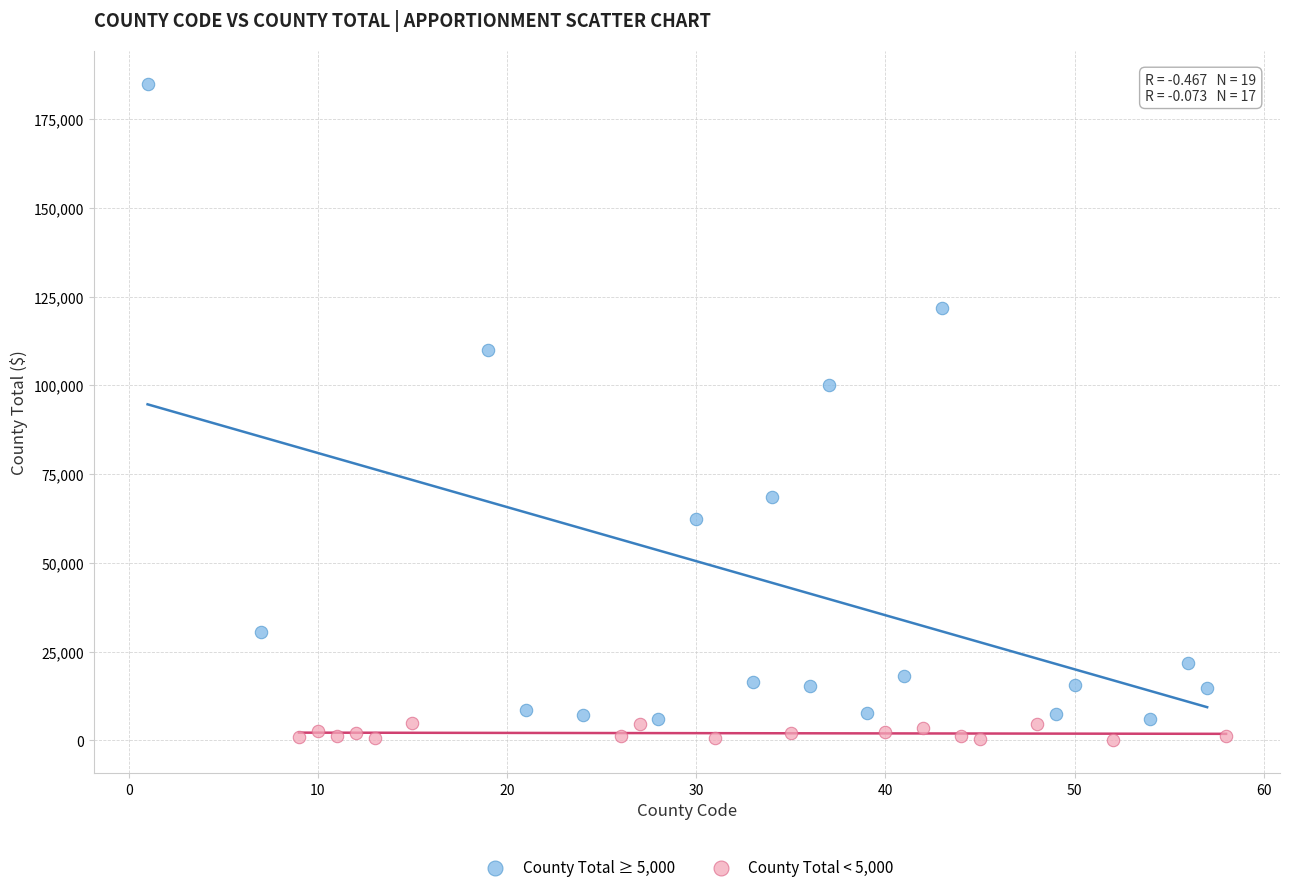

Which series has the widest spread of Y values?

County Total ≥ 5,000